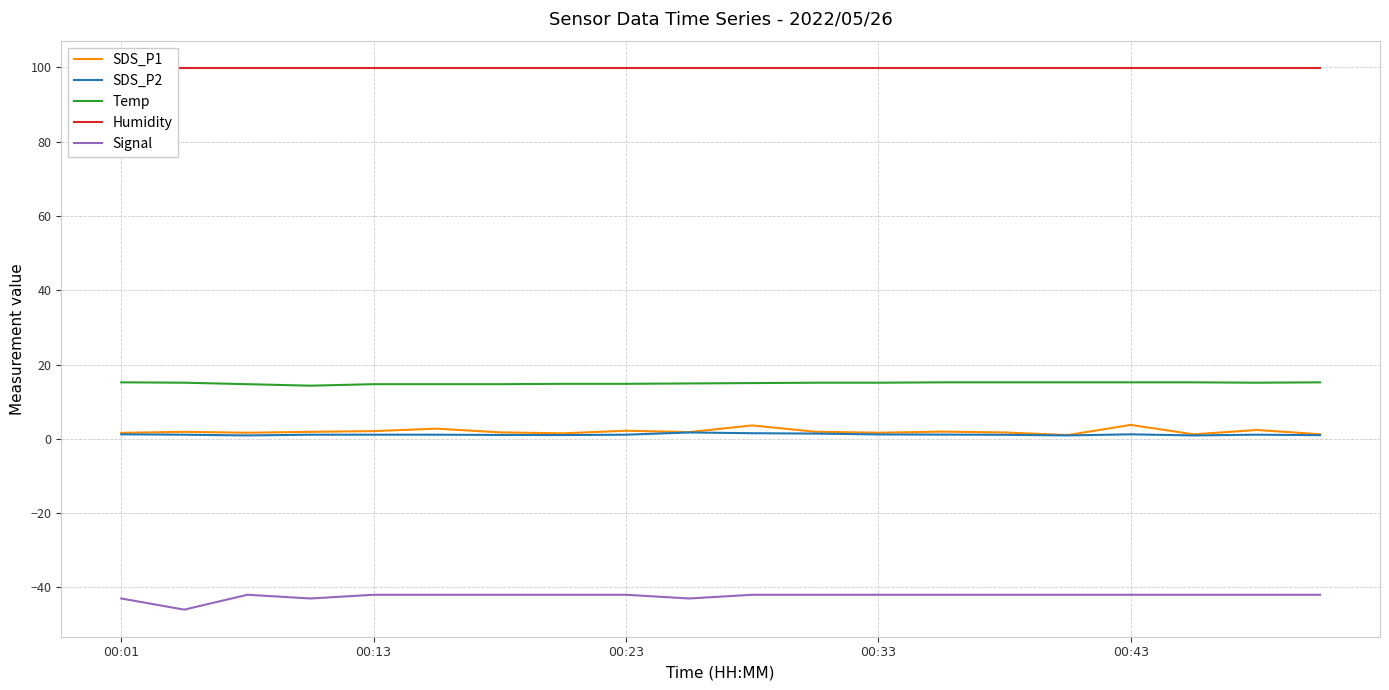

Does the chart have visible grid lines?

Yes